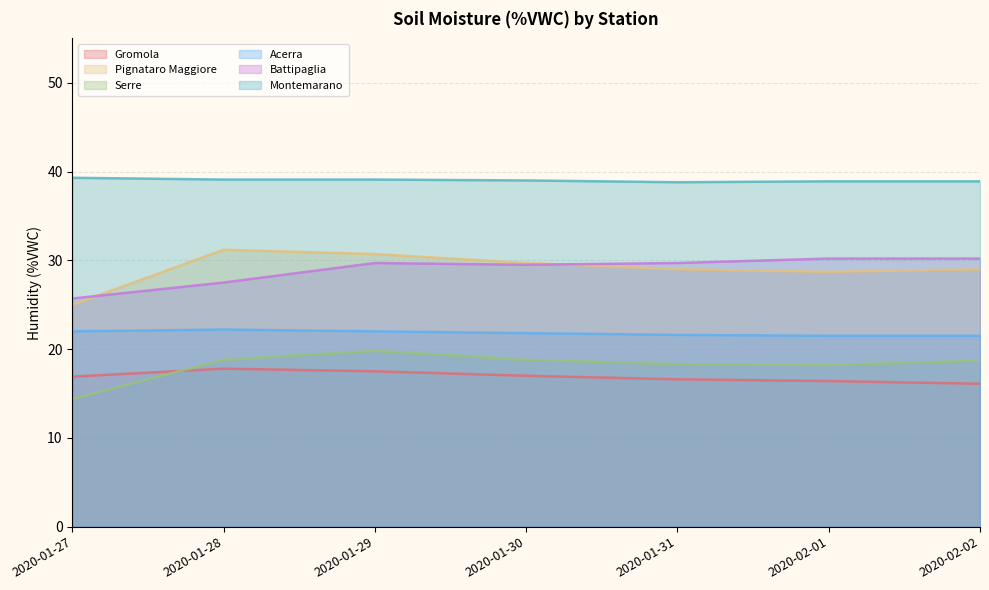

The Montemarano series shows 39.1 at 2020-01-29. True or false?

True